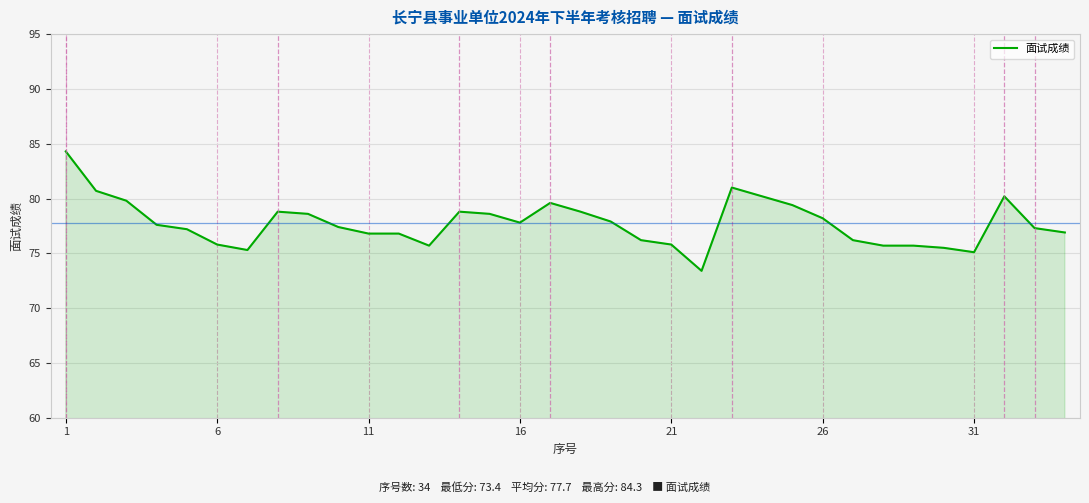

What is the difference between the maximum and minimum values?

10.9